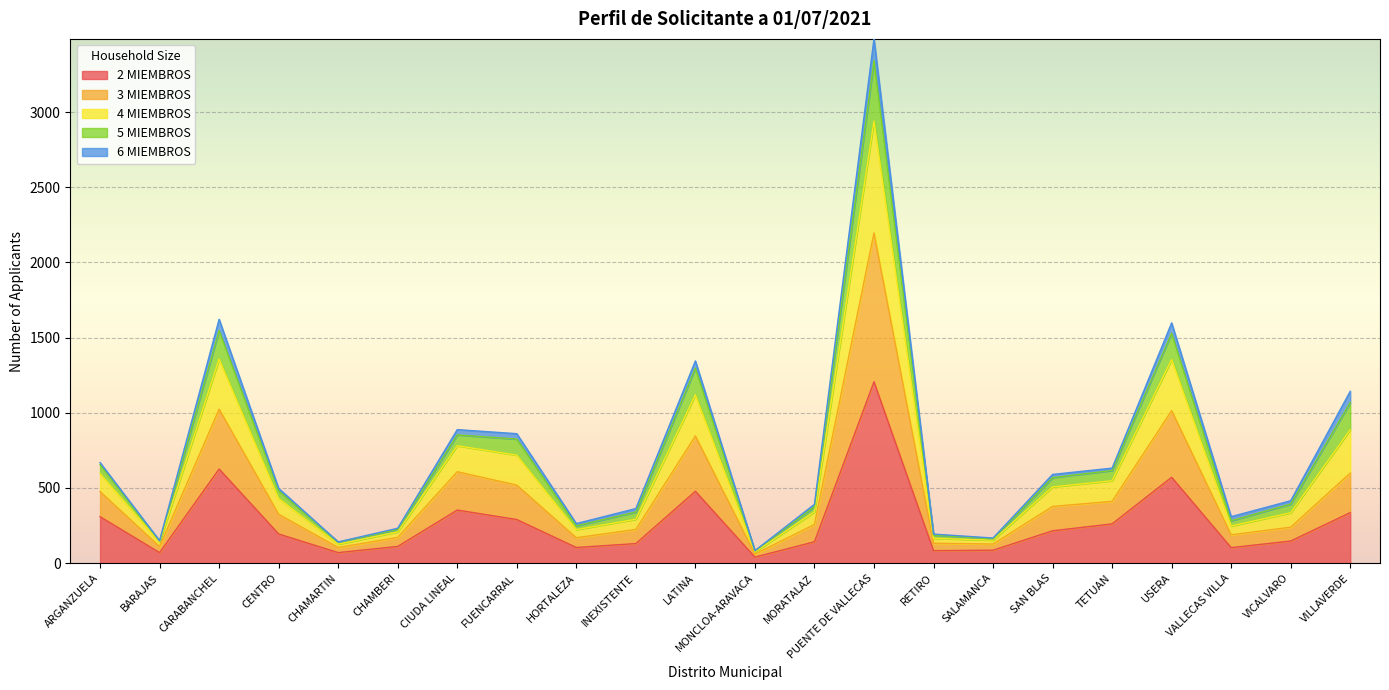

At which label does 2 MIEMBROS reach its peak?

PUENTE DE VALLECAS